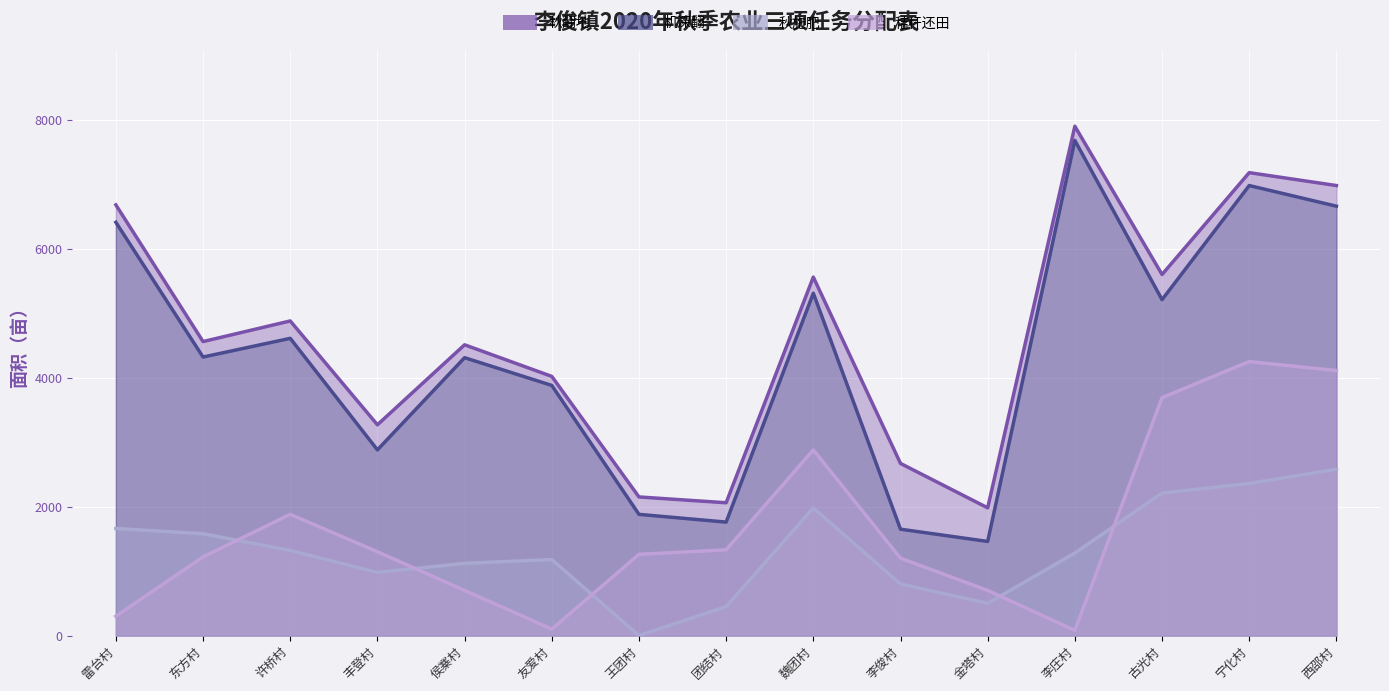

Which series changed the most between 东方村 and 王团村?

机深翻